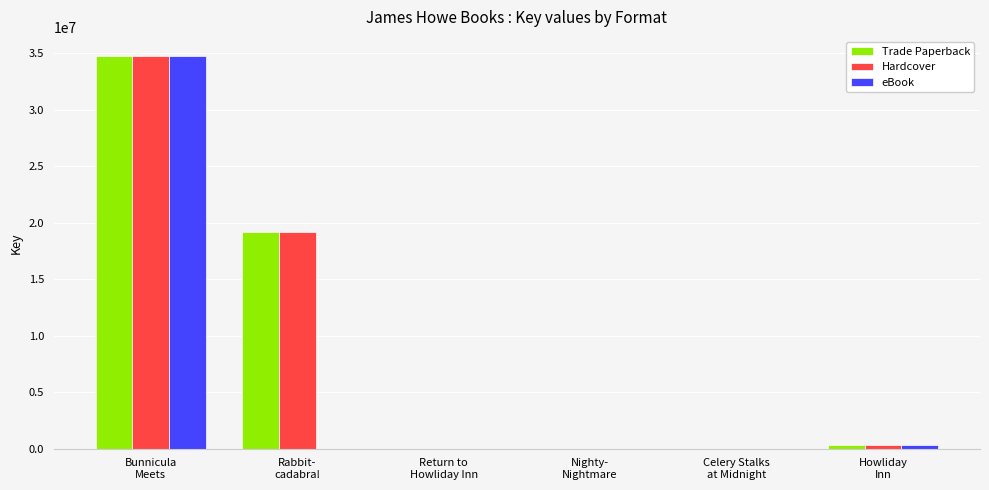

What is the sum of all Trade Paperback values?

54249284